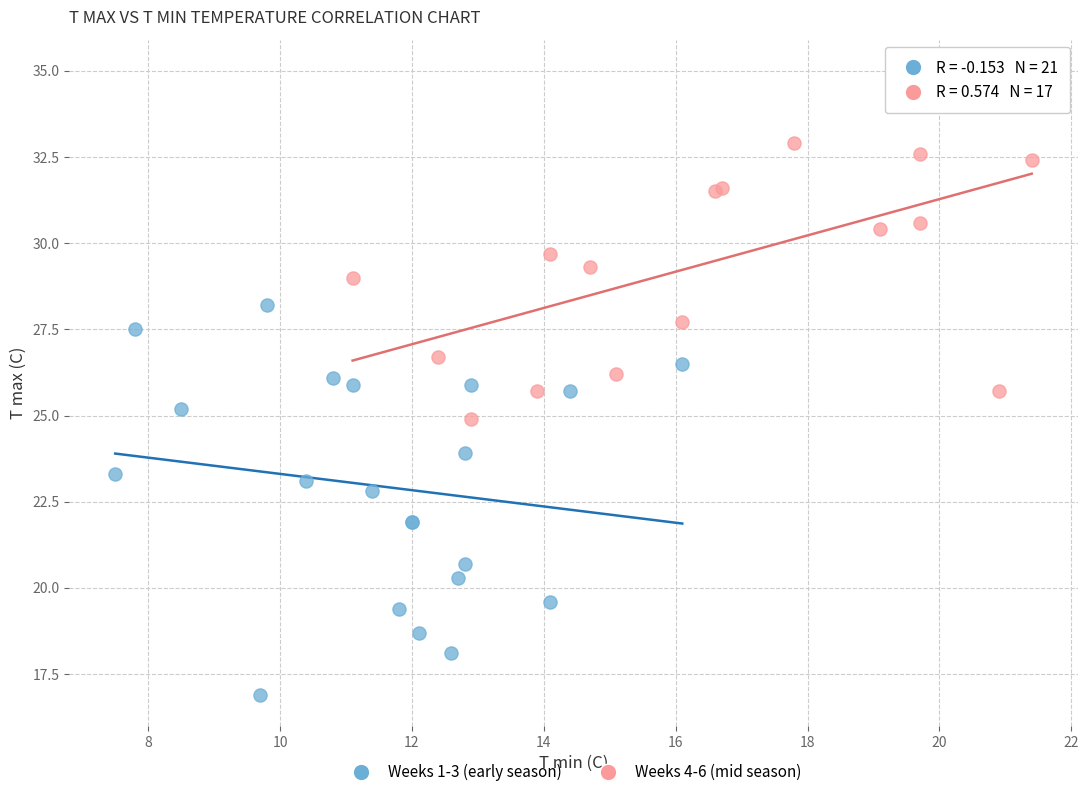

Which series has the largest Y range (max minus min)?

Weeks 1-3 (early season)